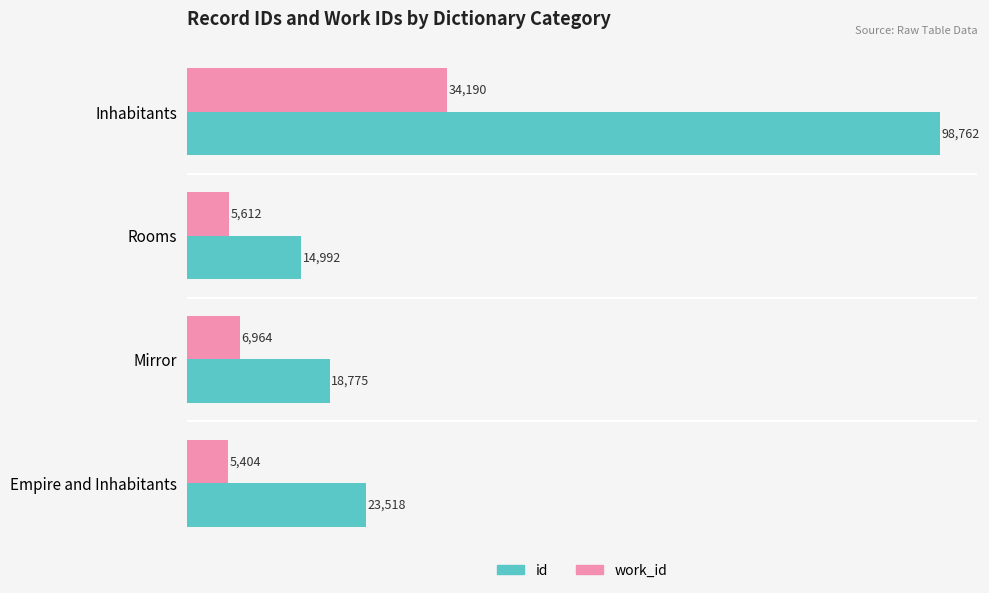

Rank the categories by work_id value from highest to lowest.

Inhabitants, Mirror, Rooms, Empire and Inhabitants